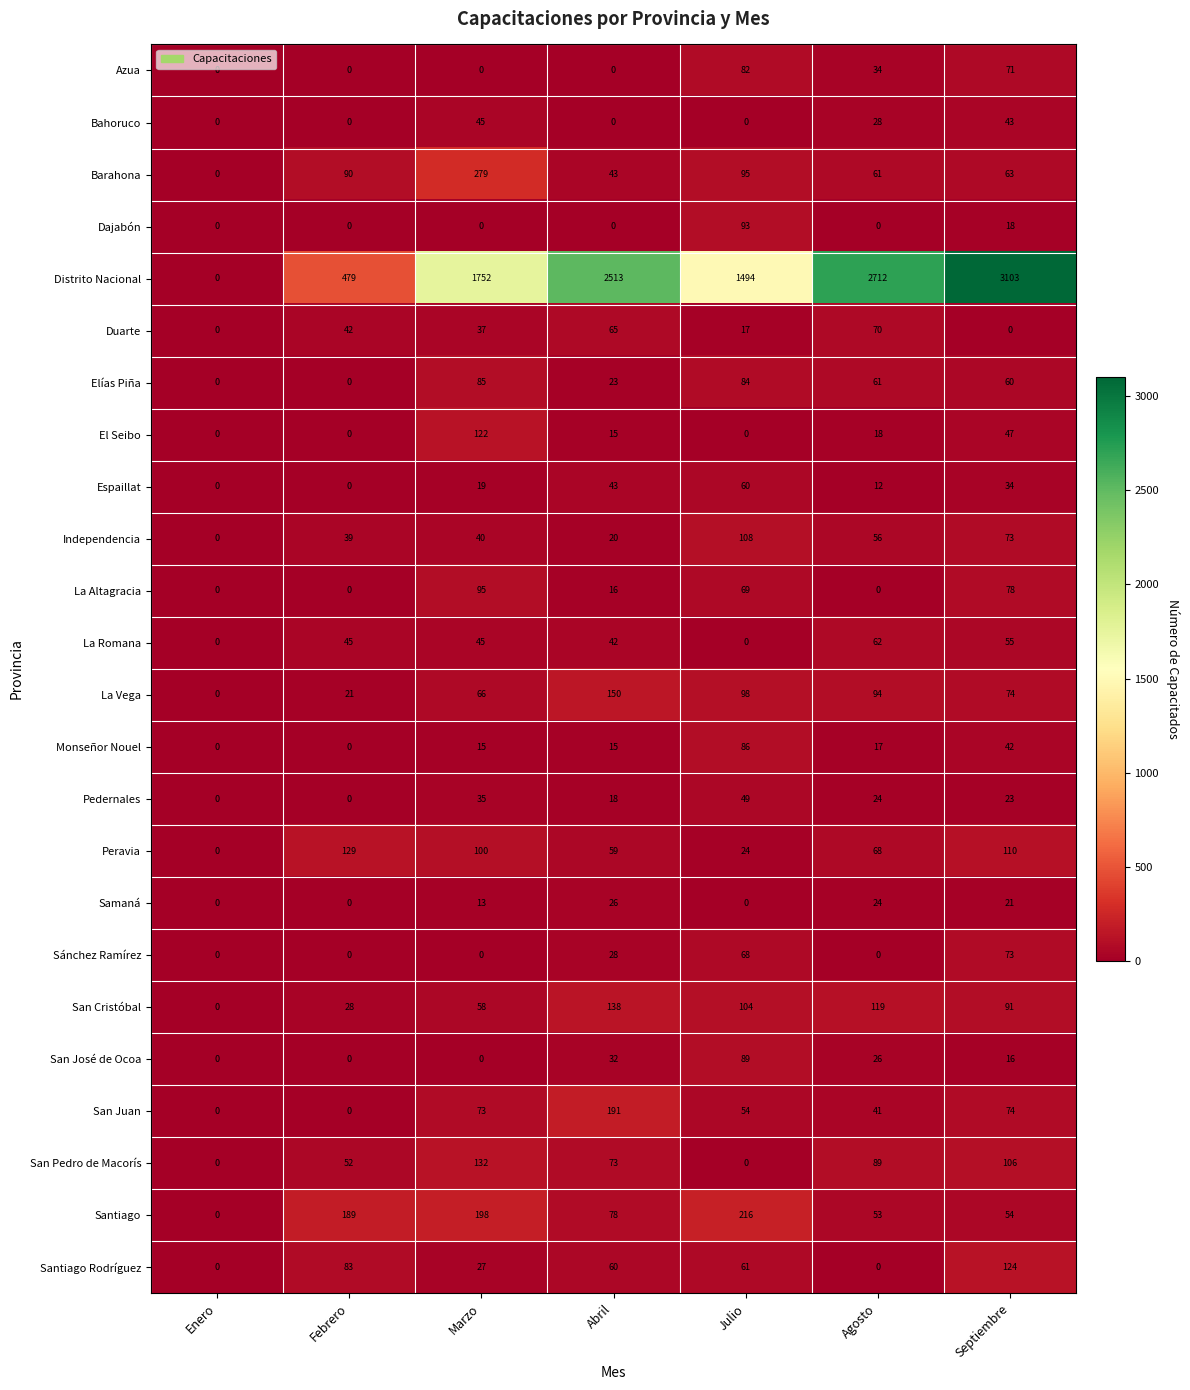

Between Febrero and Marzo, which series saw the biggest shift?

Distrito Nacional